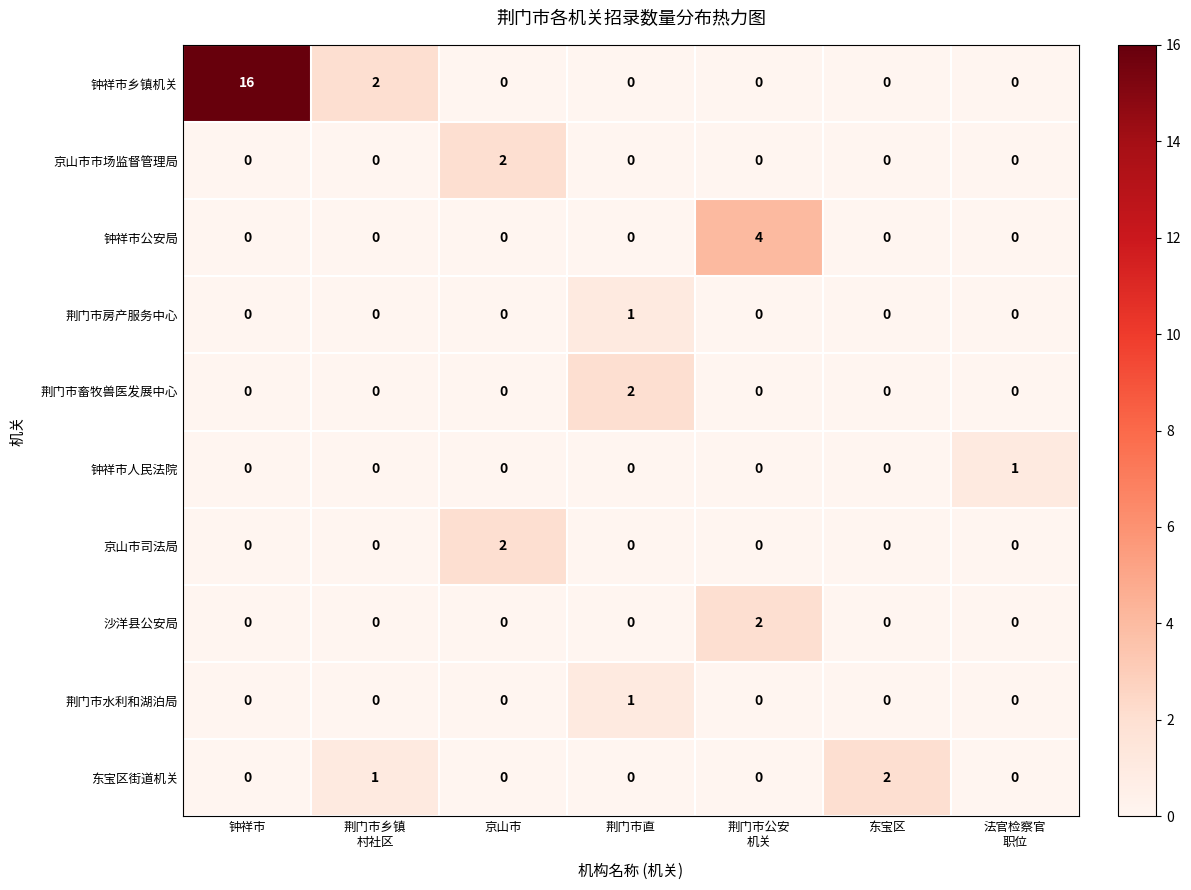

Which series has the largest range (max minus min)?

钟祥市乡镇机关